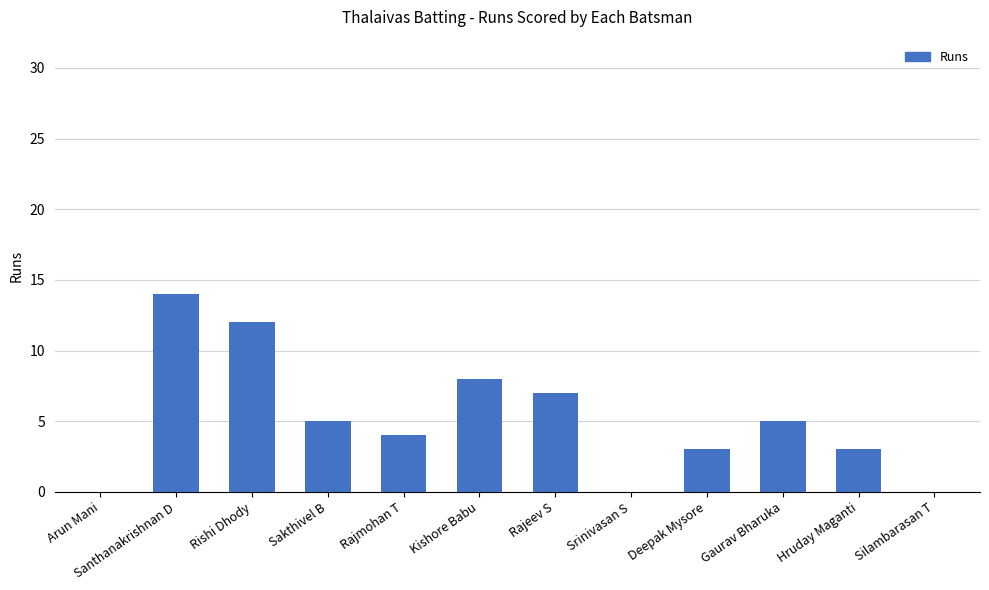

What is the sum of the values at Arun Mani and Rajeev S?

7